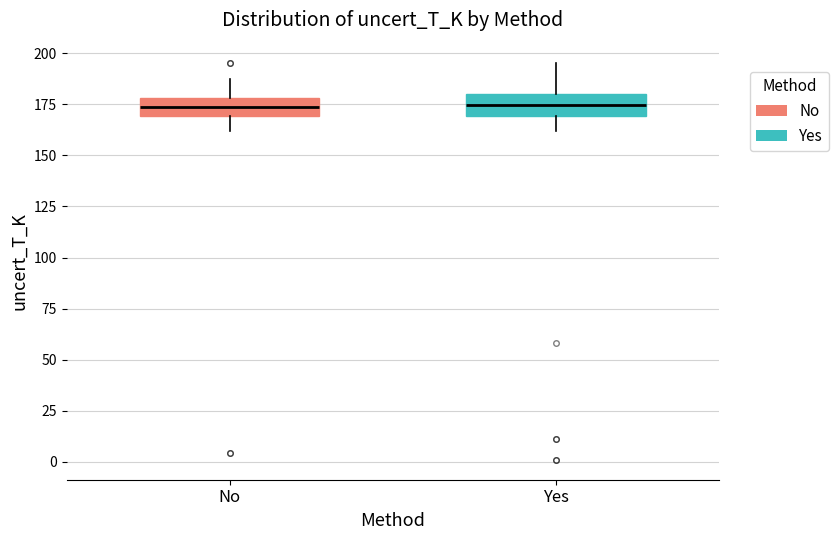

Where does the median line of the box for No sit on the y-axis? The values are not printed on the chart, so give them approximately, as read against the axis.

175